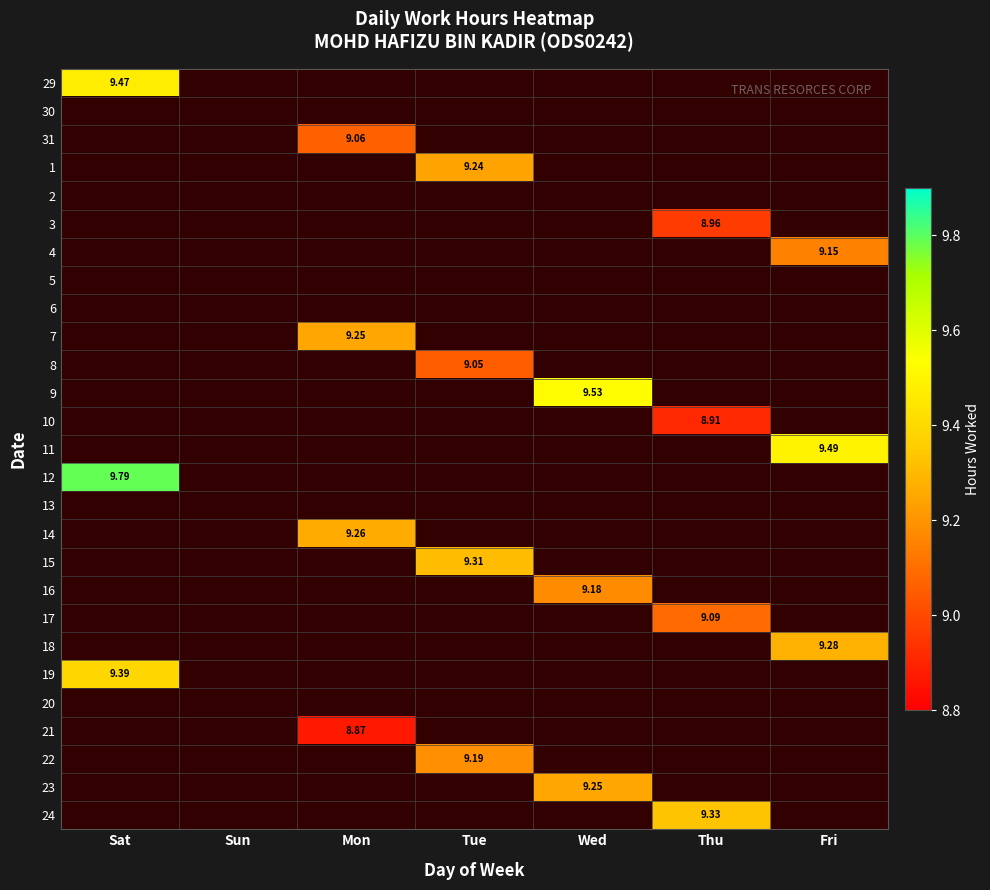

At which category is the sum across all series the highest?

Tue